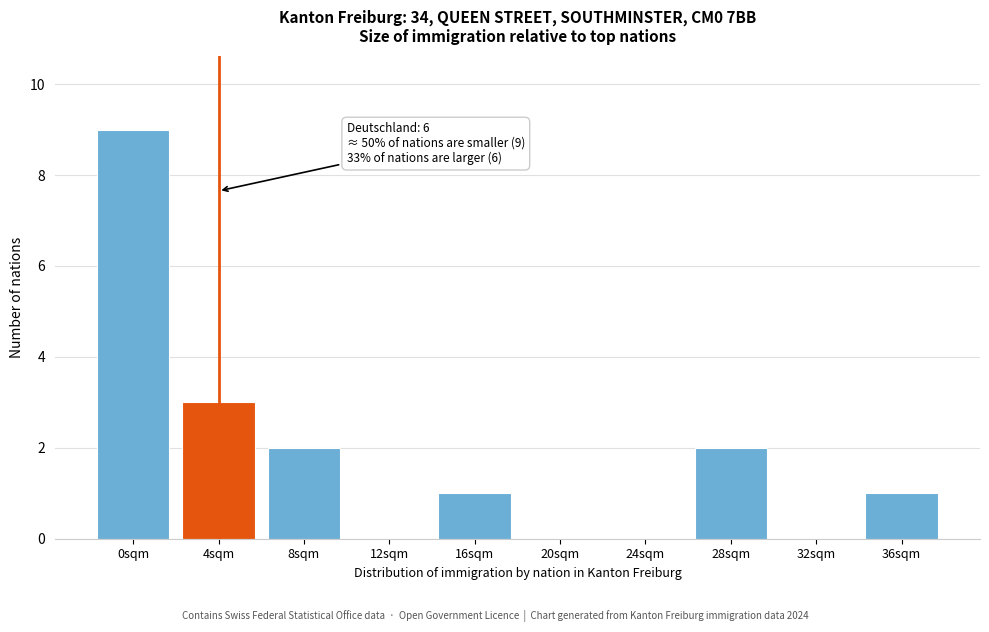

Reading left to right, transcribe all the data shown in this chart.

0sqm=9	4sqm=3	8sqm=2	12sqm=0	16sqm=1	20sqm=0	24sqm=0	28sqm=2	32sqm=0	36sqm=1